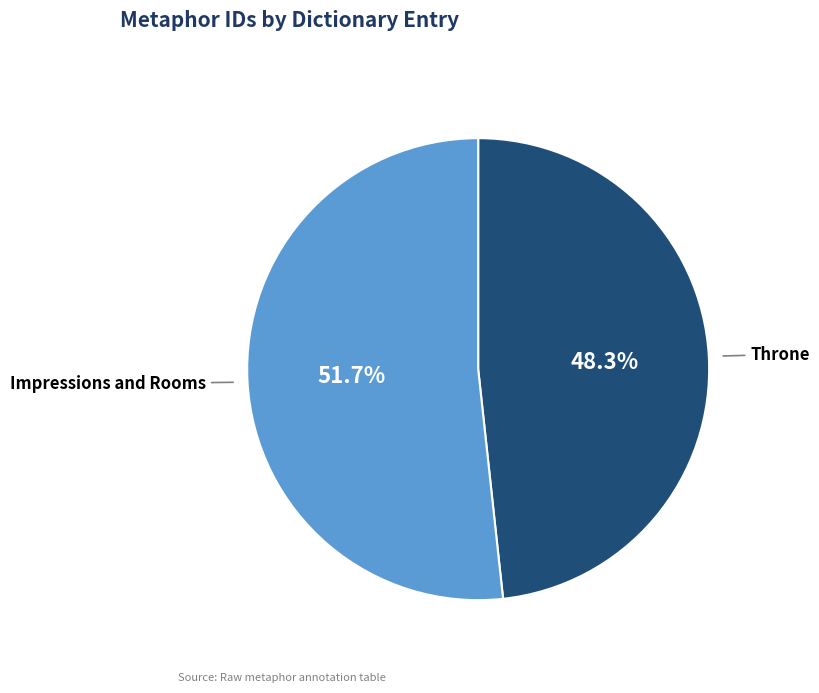

How many segments does this pie chart have?

2